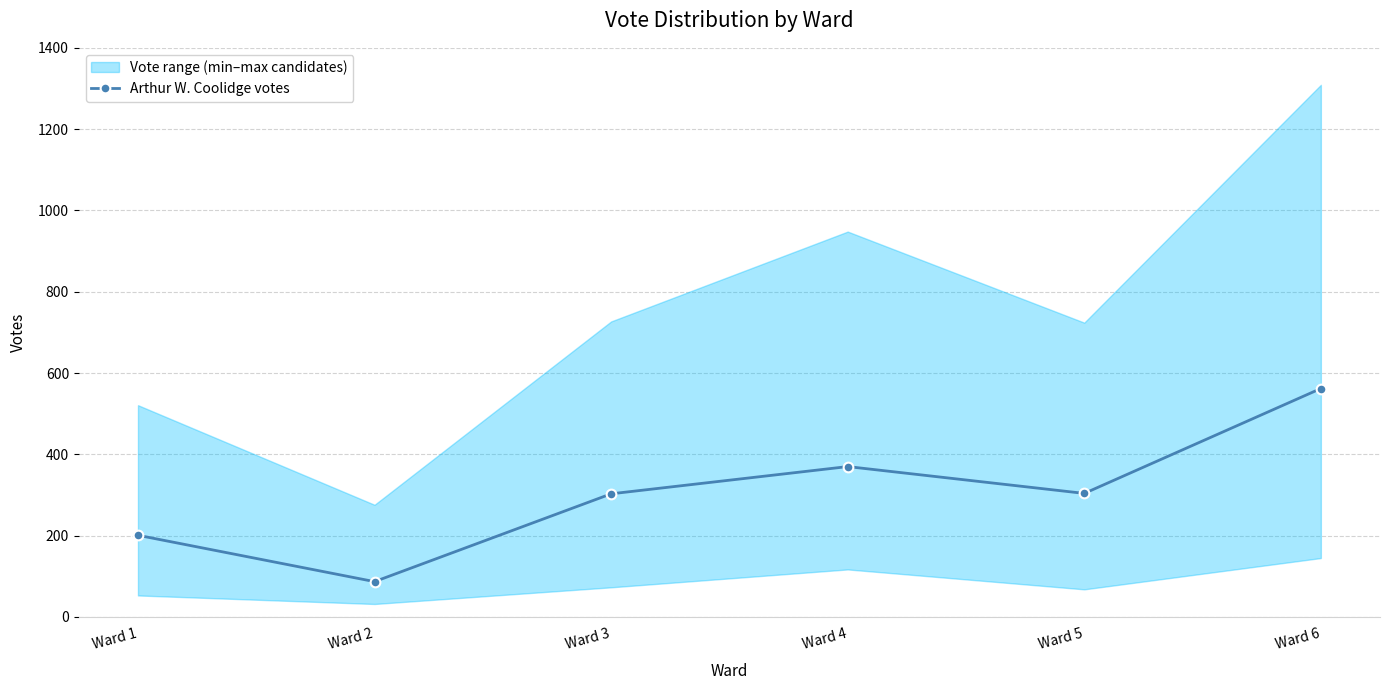

The chart shows a value of 562 at Ward 6. True or false?

True